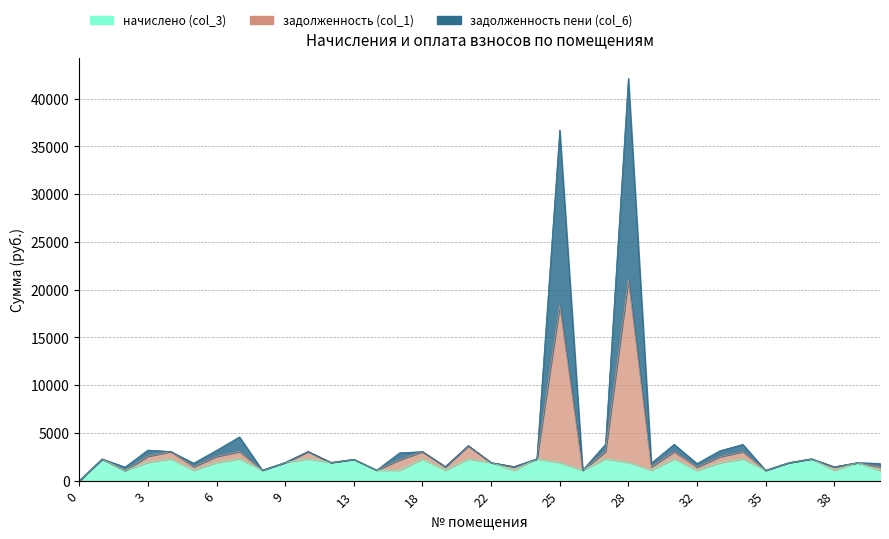

Which label corresponds to the largest value in the chart?

28